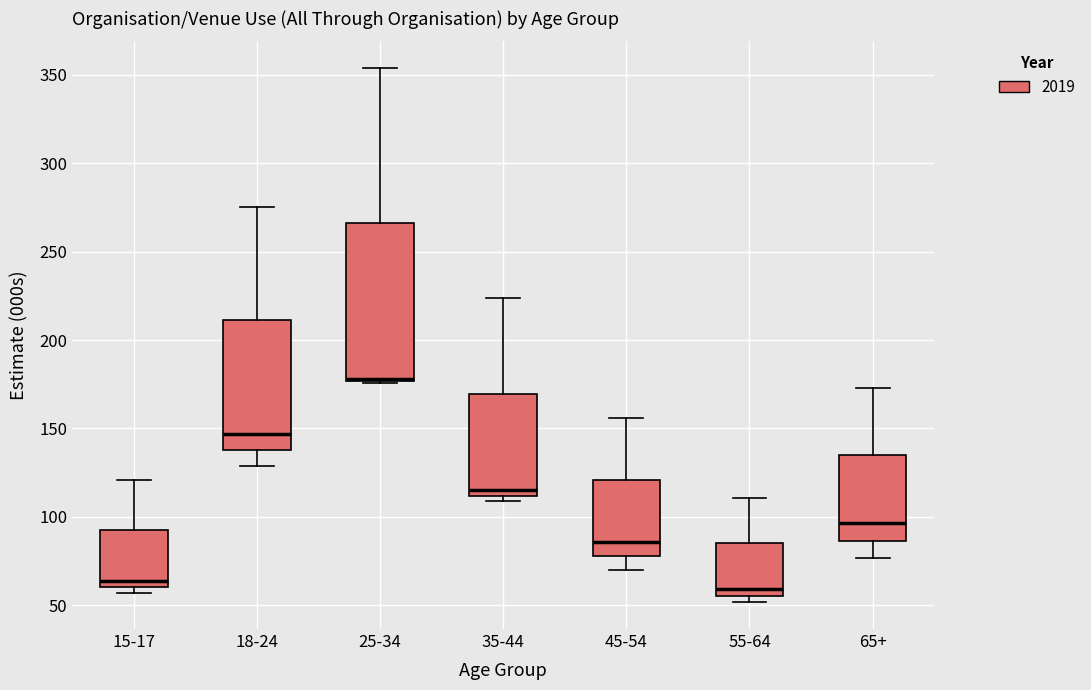

Reading left to right, transcribe this box plot: for each box, give where its median line is, the range the box spans, and where its two whiskers end, as read against the y-axis. The values are not printed on the chart, so give them approximately, as read against the axis.

15-17: median 65, box 60 to 90, whiskers 55 to 120
18-24: median 145, box 140 to 210, whiskers 130 to 275
25-34: median 180 (drawn on the box's lower edge), box 175 to 265, whiskers 175 to 355
35-44: median 115, box 110 to 170, whiskers 110 (just below the box's lower edge) to 225
45-54: median 85, box 80 to 120, whiskers 70 to 155
55-64: median 60, box 55 to 85, whiskers 50 to 110
65+: median 95, box 85 to 135, whiskers 75 to 175